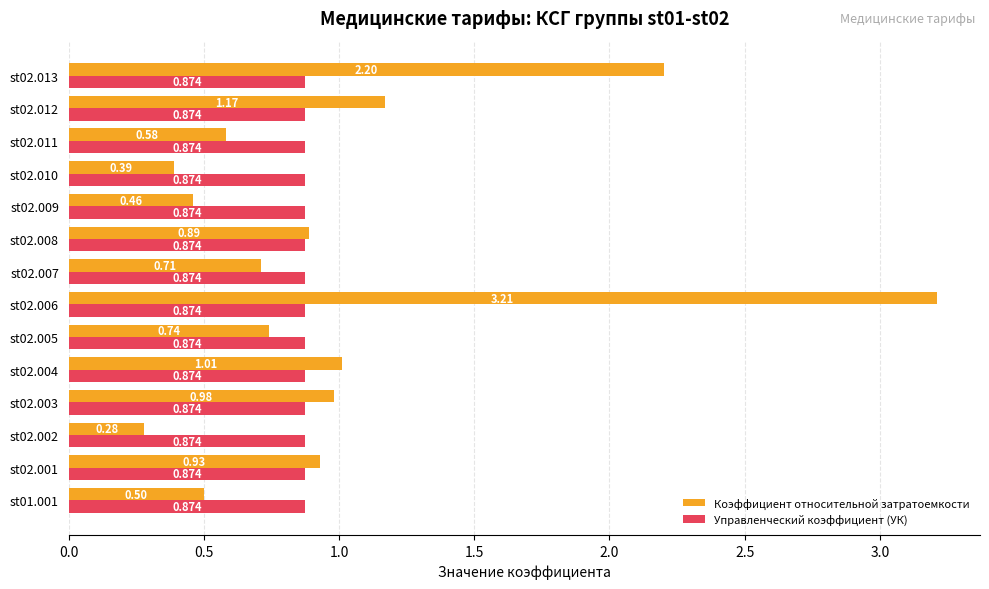

Is the value of Коэффициент относительной затратоемкости at st02.012 greater than the value of Управленческий коэффициент (УК) at st02.007?

Yes